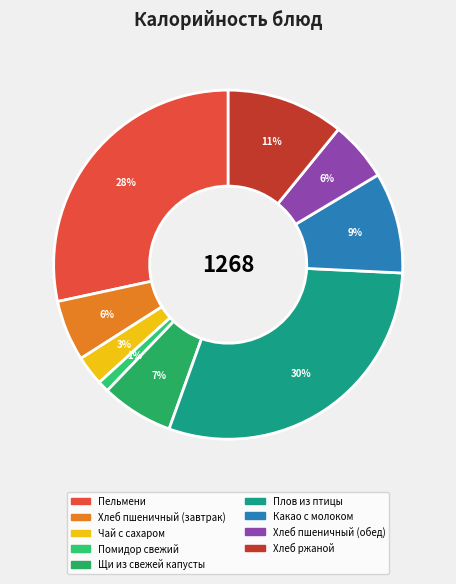

To the nearest percent, what portion does Плов из птицы represent?

30%